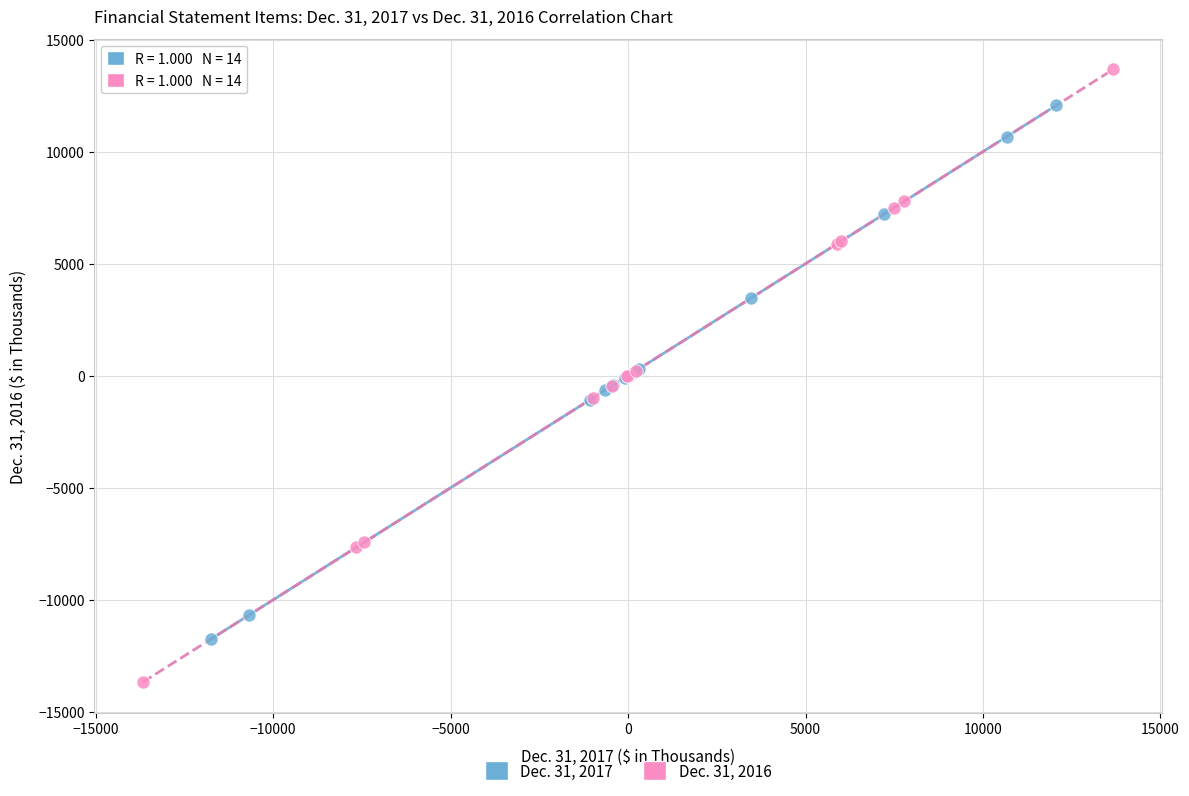

Which series reaches the minimum Y coordinate?

Dec. 31, 2016